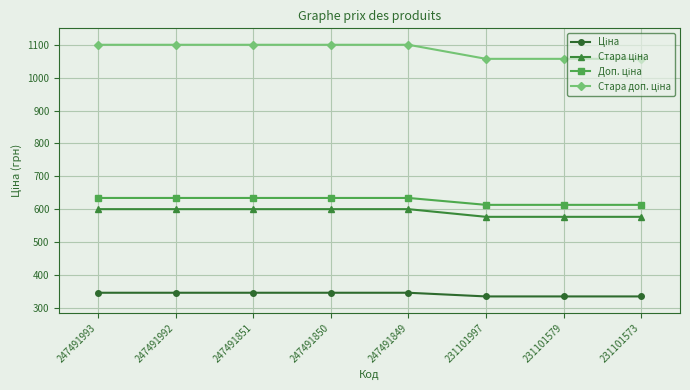

What is the greatest value displayed?

1100.0